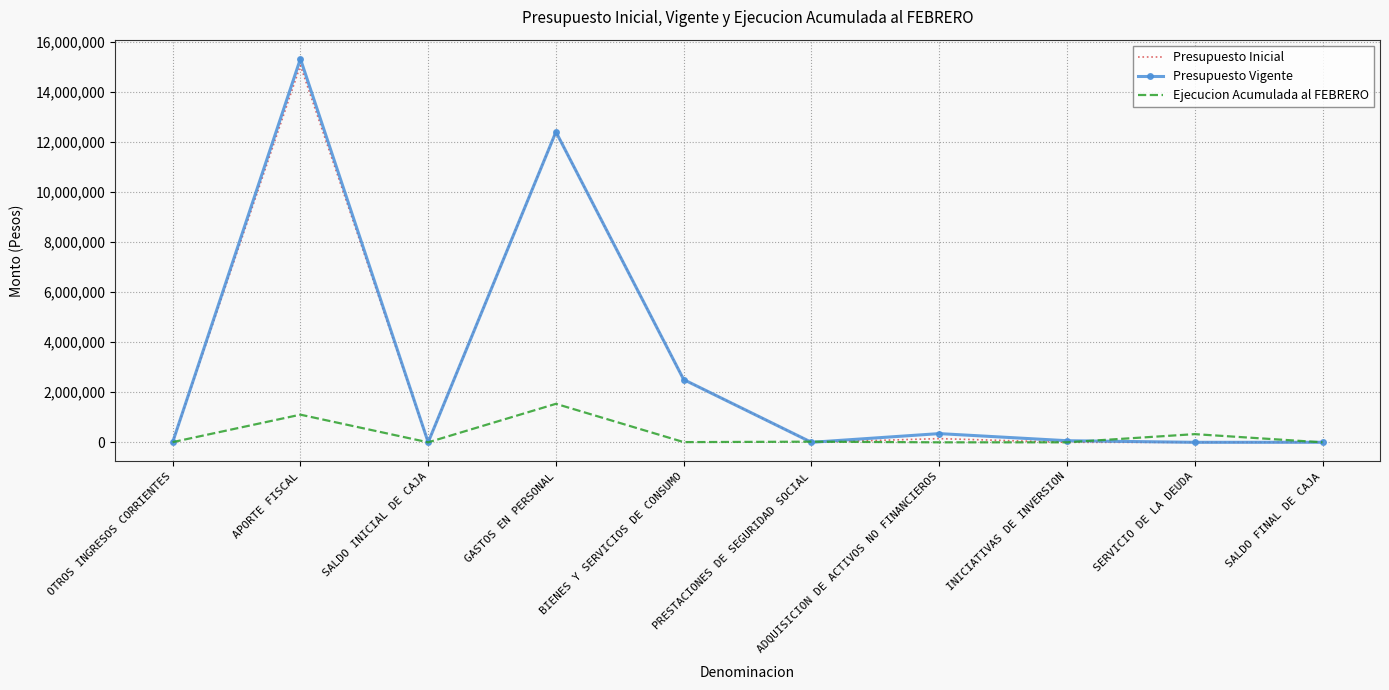

What is the average value of the Presupuesto Vigente series?

3064482